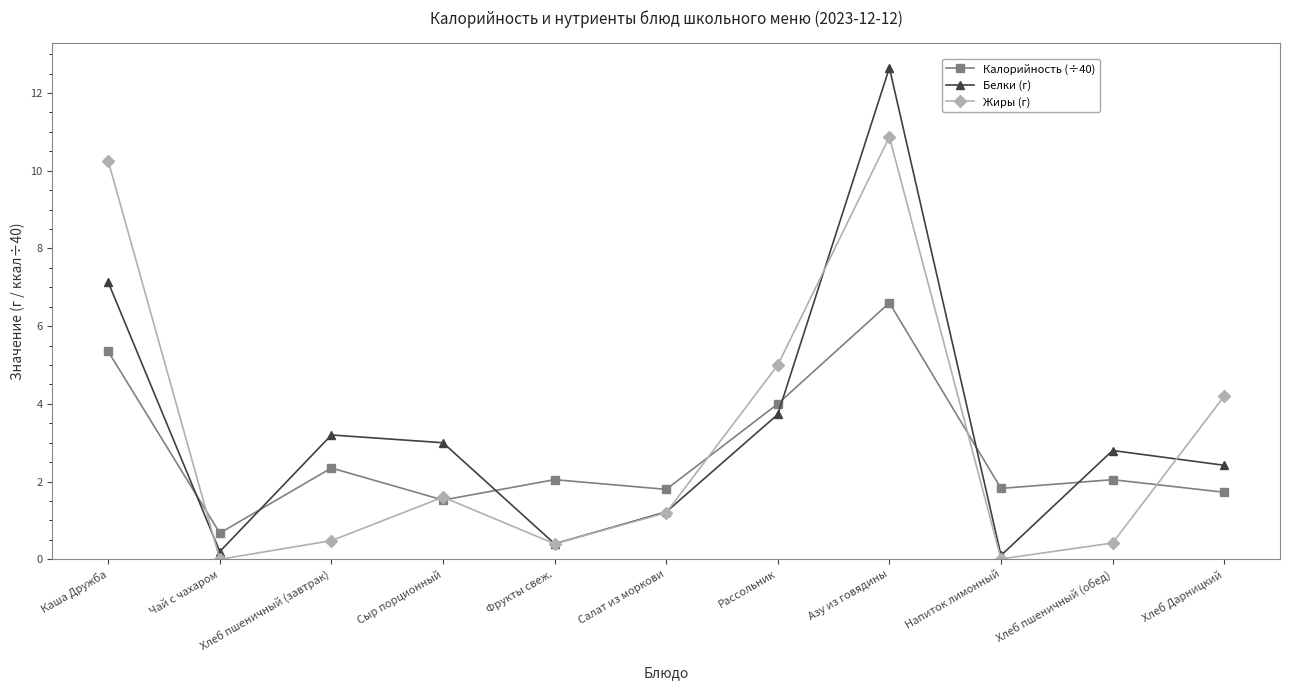

List the series in order of their peak value, highest first.

Белки (г), Жиры (г), Калорийность (÷40)